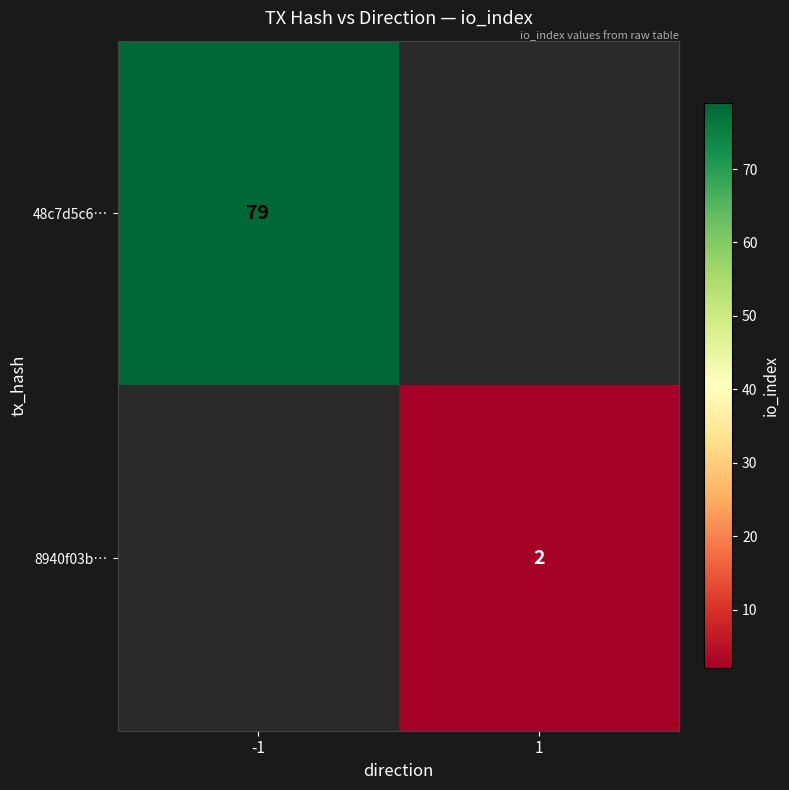

The 48c7d5c6… series shows 18 at -1. True or false?

False